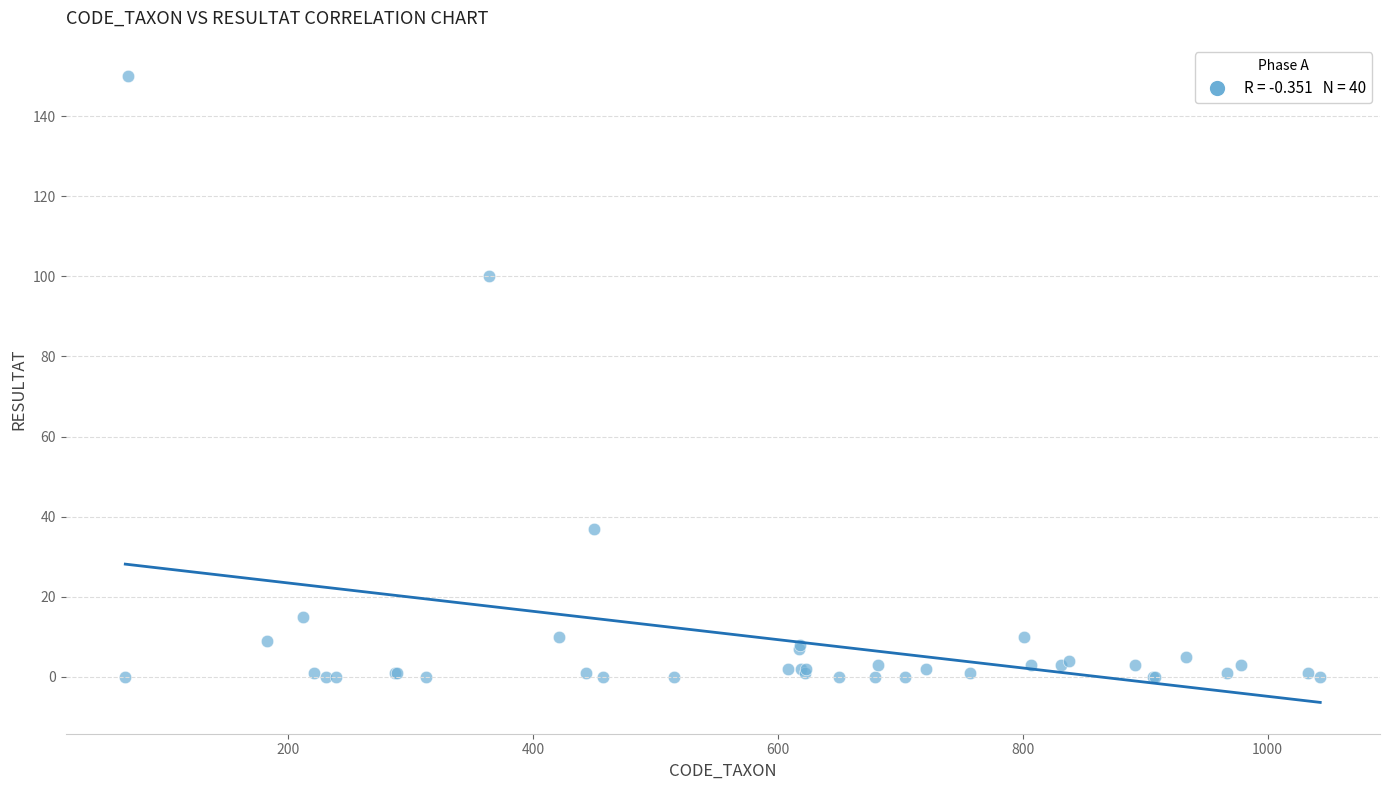

What Y value in the scatter plot is closest to 75?

100